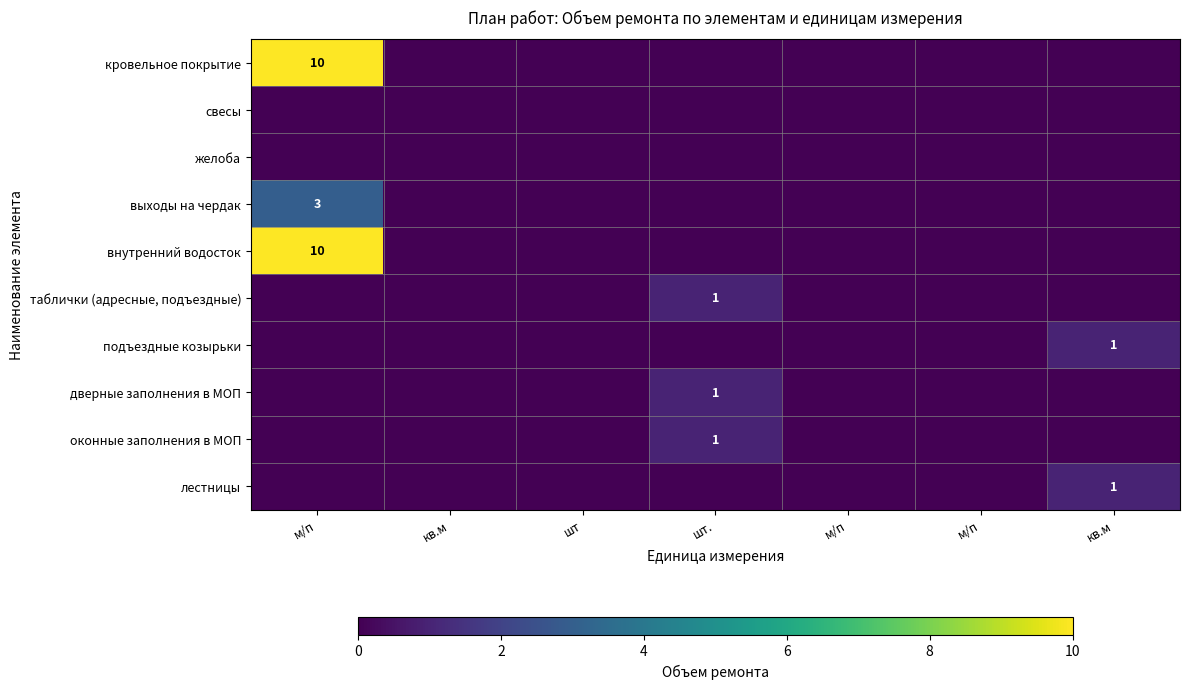

Is it true that внутренний водосток equals 0 at м/п?

True